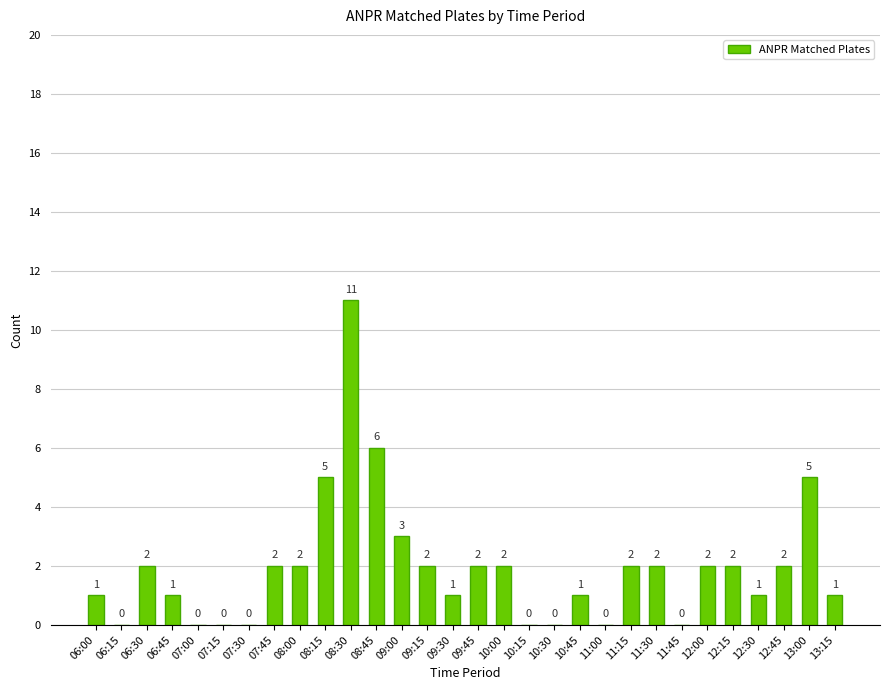

Reading right to left, list all the values displayed in this chart.

1	5	2	1	2	2	0	2	2	0	1	0	0	2	2	1	2	3	6	11	5	2	2	0	0	0	1	2	0	1